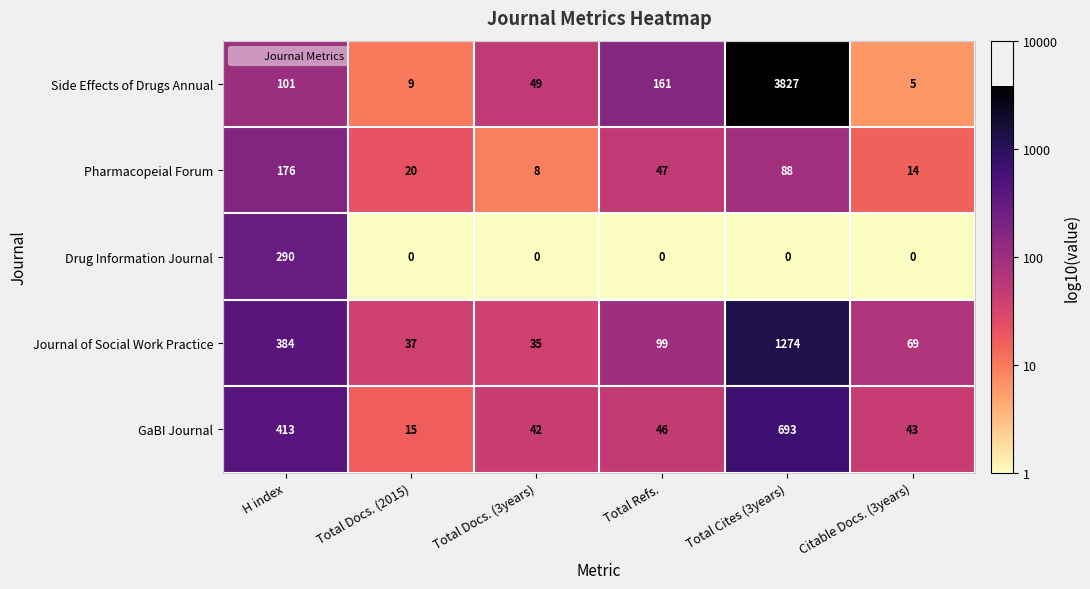

Reading right to left, extract all data points from this chart.

Side Effects of Drugs Annual: 5	3827	161	49	9	101
Pharmacopeial Forum: 14	88	47	8	20	176
Drug Information Journal: 0	0	0	0	0	290
Journal of Social Work Practice: 69	1274	99	35	37	384
GaBI Journal: 43	693	46	42	15	413